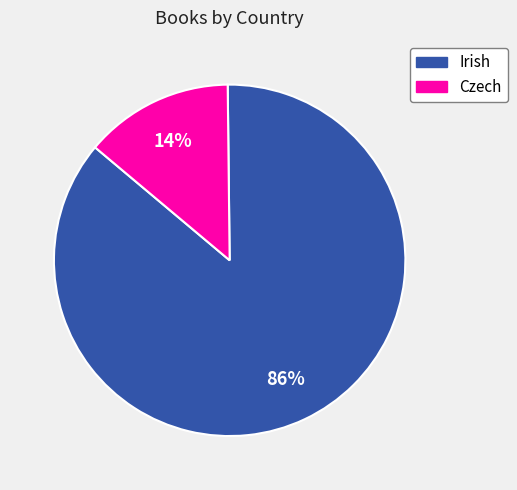

Which has a higher value, Czech or Irish?

Irish